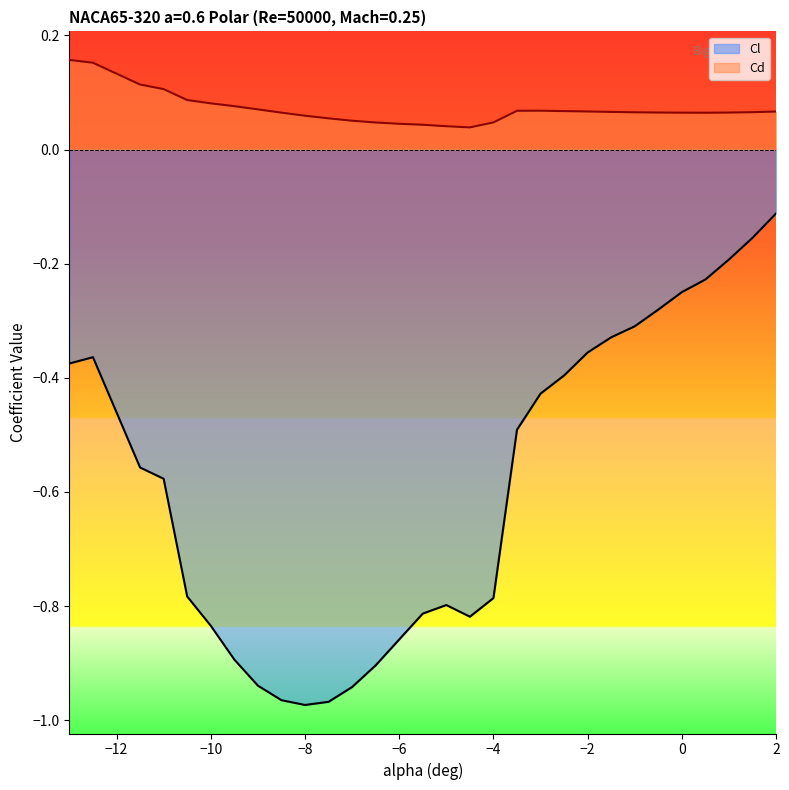

What is the sum of all Cd values?

2.1